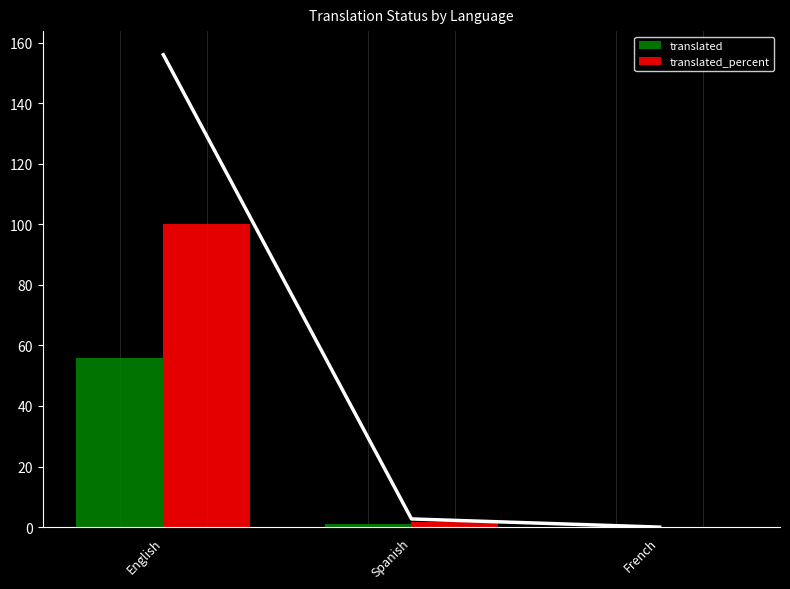

List the series in order of their overall mean, lowest first.

translated, translated_percent